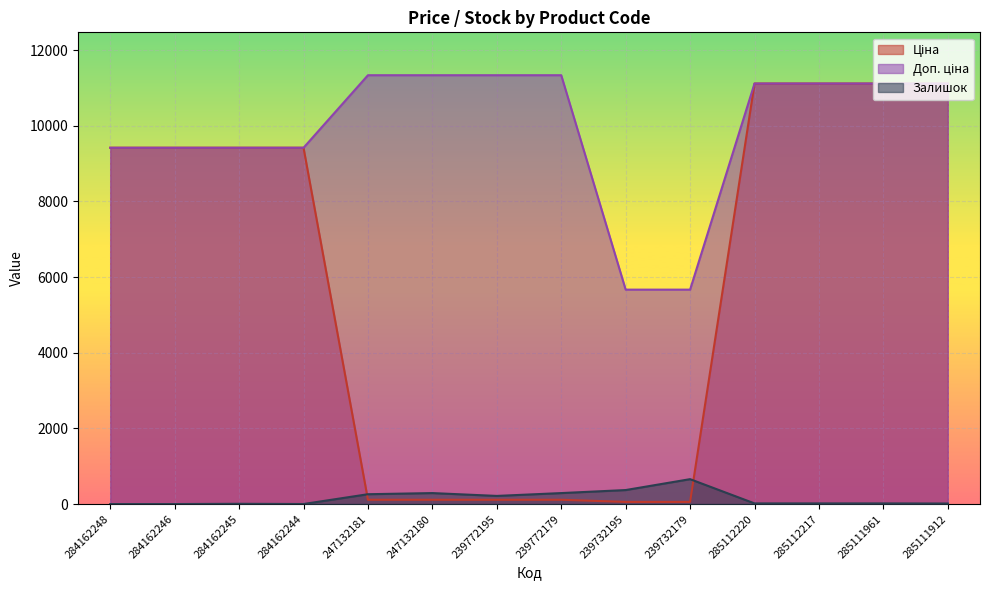

Which category has the highest value in the Залишок series?

239732179